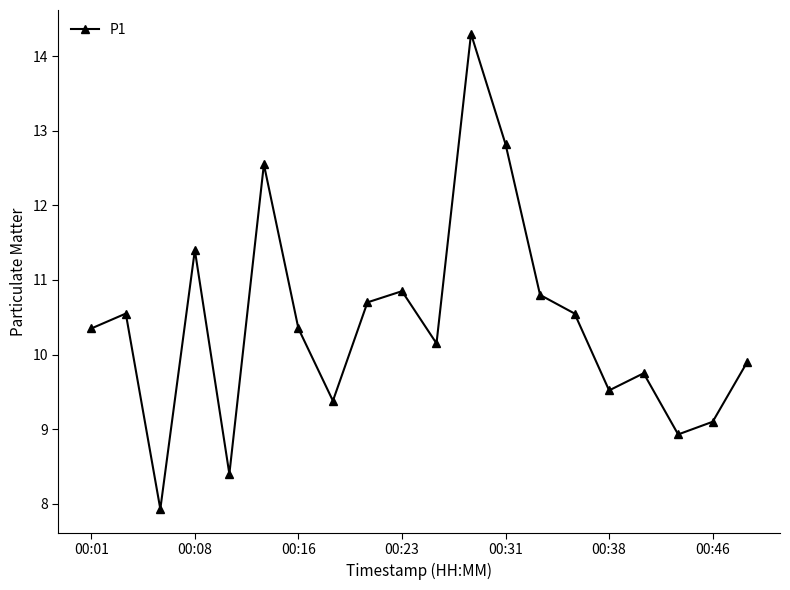

What is the minimum value shown in the chart?

7.9